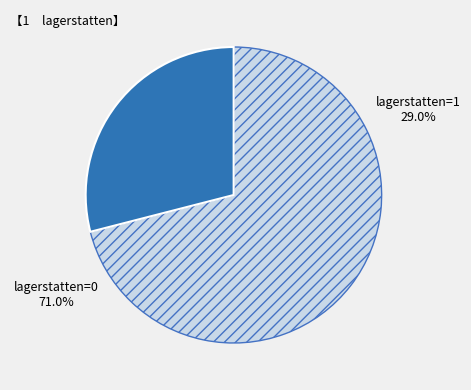

To the nearest percent, what is the difference between the largest and smallest slice percentages?

42%